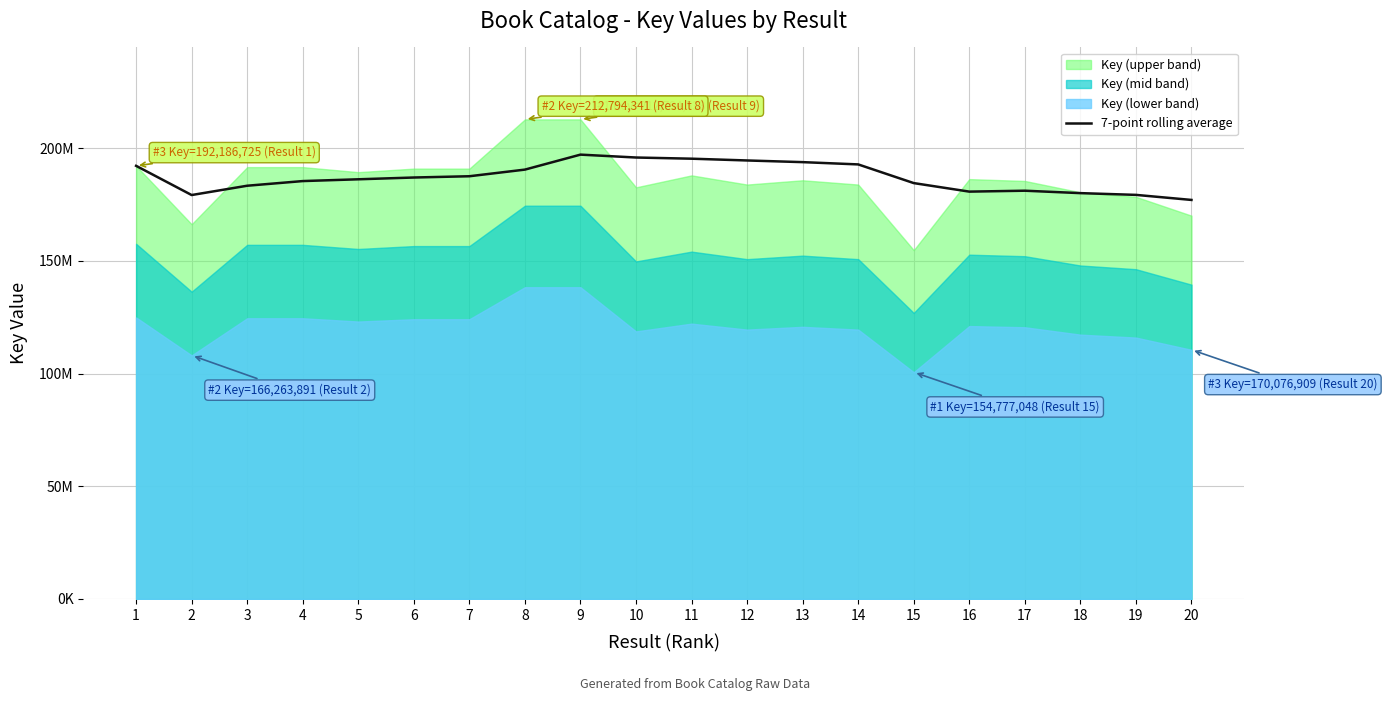

Reading right to left, what are all the values shown in this chart?

20=177052951.1	19=179295304.6	18=180072457.3	17=181145478.9	16=180740372.9	15=184526232.7	14=192814417.4	13=193824516.6	12=194563792.9	11=195350168.6	10=195873925.7	9=197156311.1	8=190509075.9	7=187565130.7	6=187001431.8	5=186212054.8	4=185419825.0	3=183355039.3	2=179225308.0	1=192186725.0